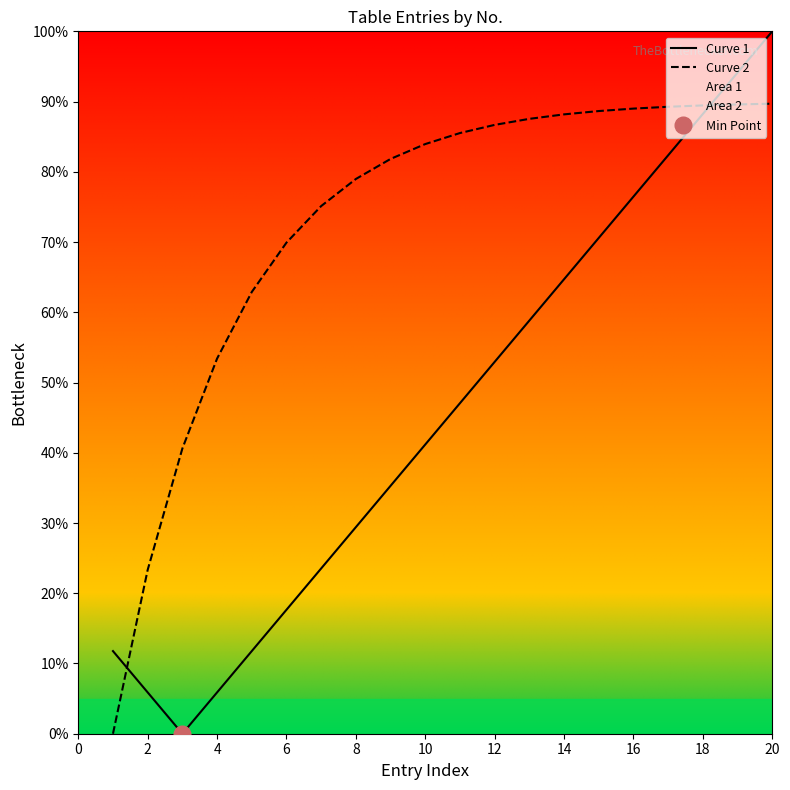

Which series has the largest total across all categories?

Curve 2